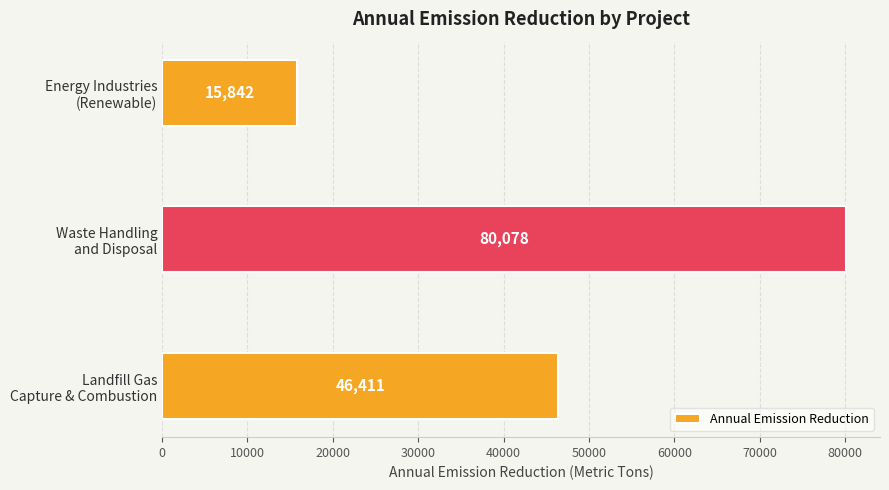

Count the values in the range 15842 to 80078.

3